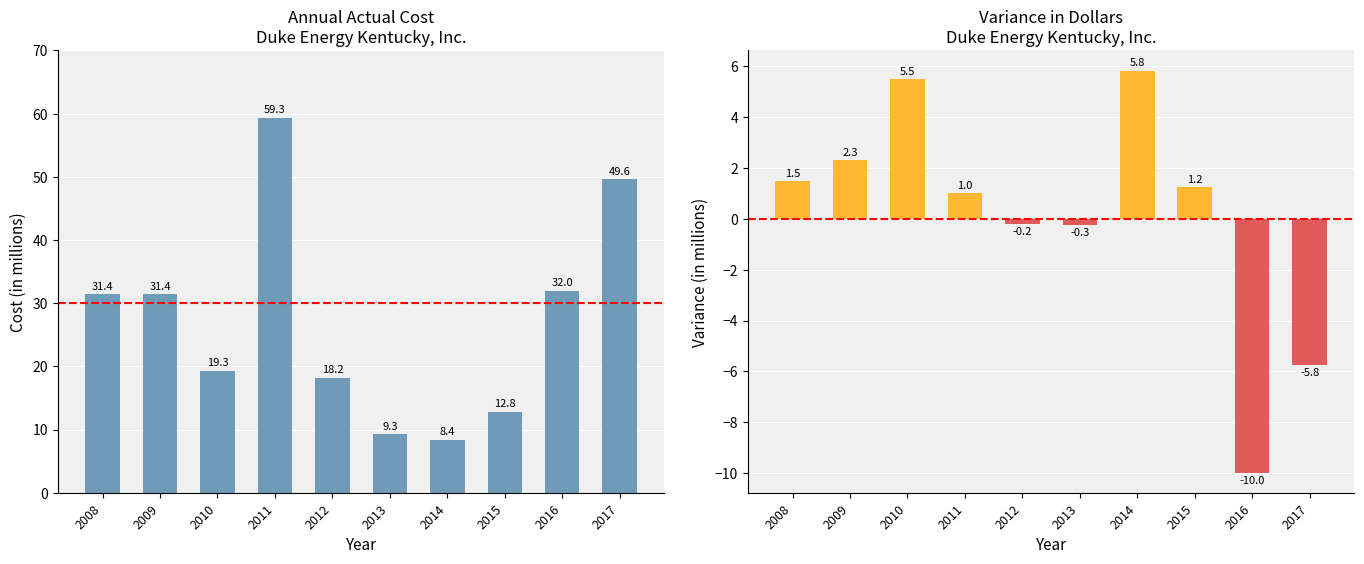

Are the bars horizontal?

No